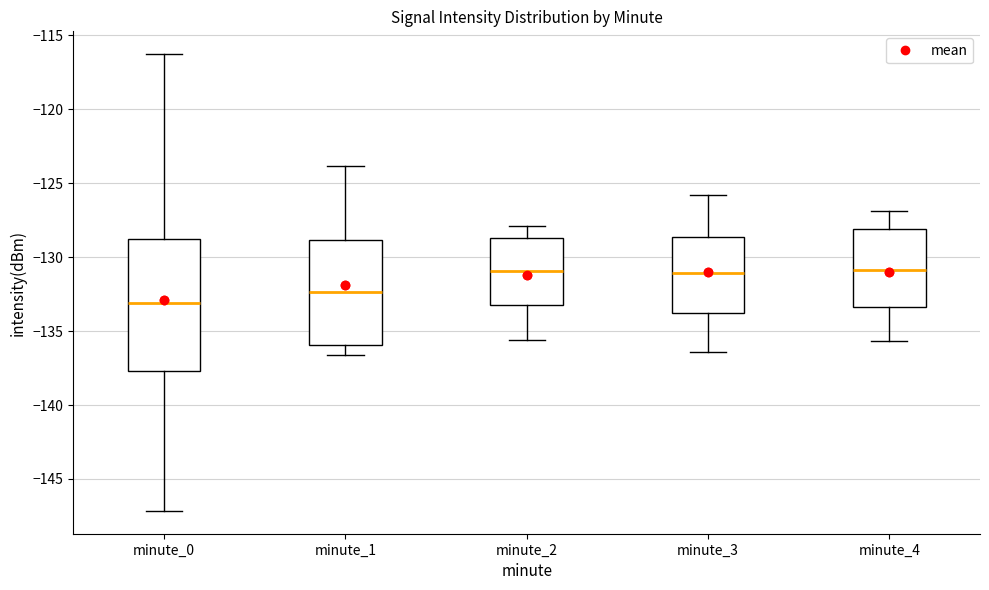

Which box's median line is the lowest?

minute_0